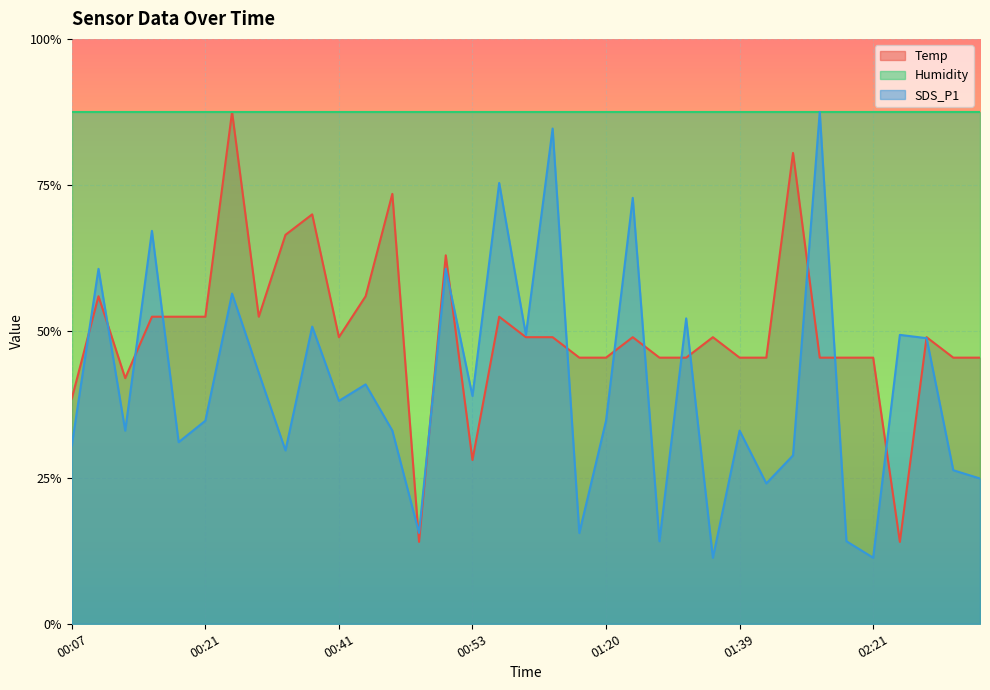

What is the difference between the maximum and minimum values in the SDS_P1 series?

3.0